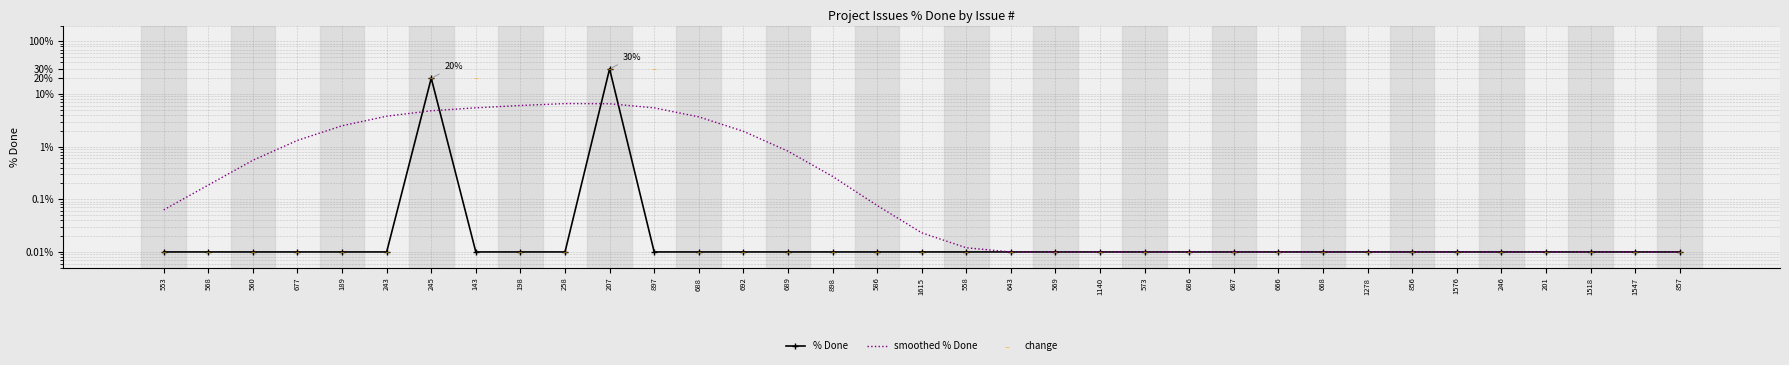

Which series contains the lowest Y value?

% Done